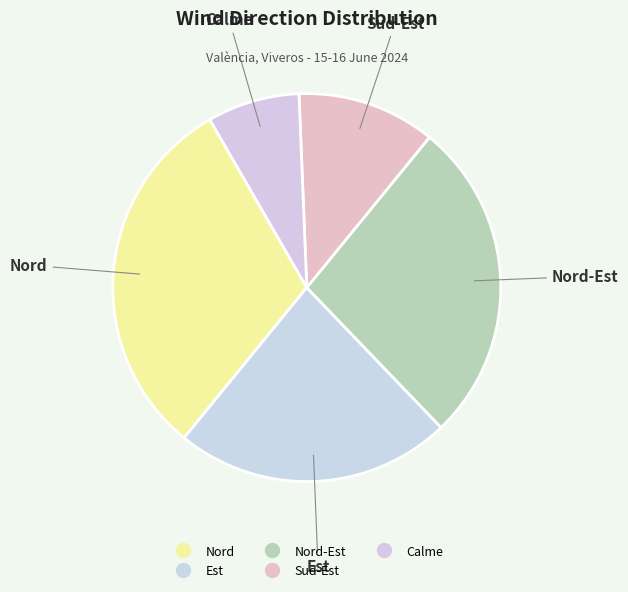

How many segments does this pie chart have?

5